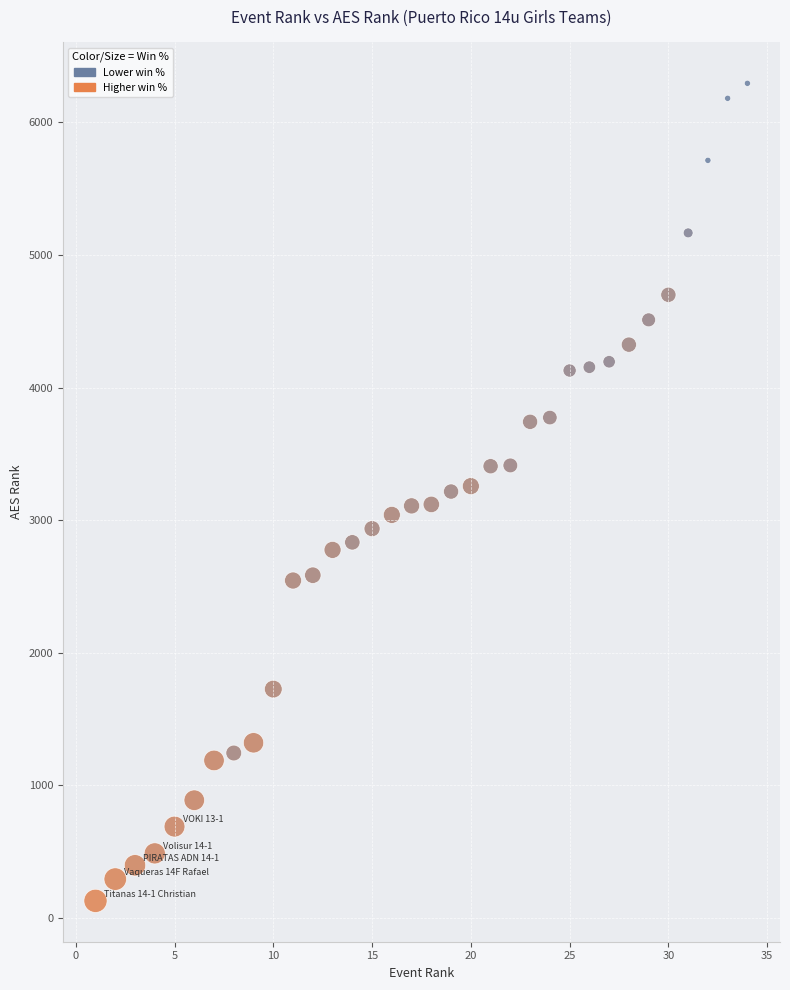

What is the range of Y values (max minus min)?

6166